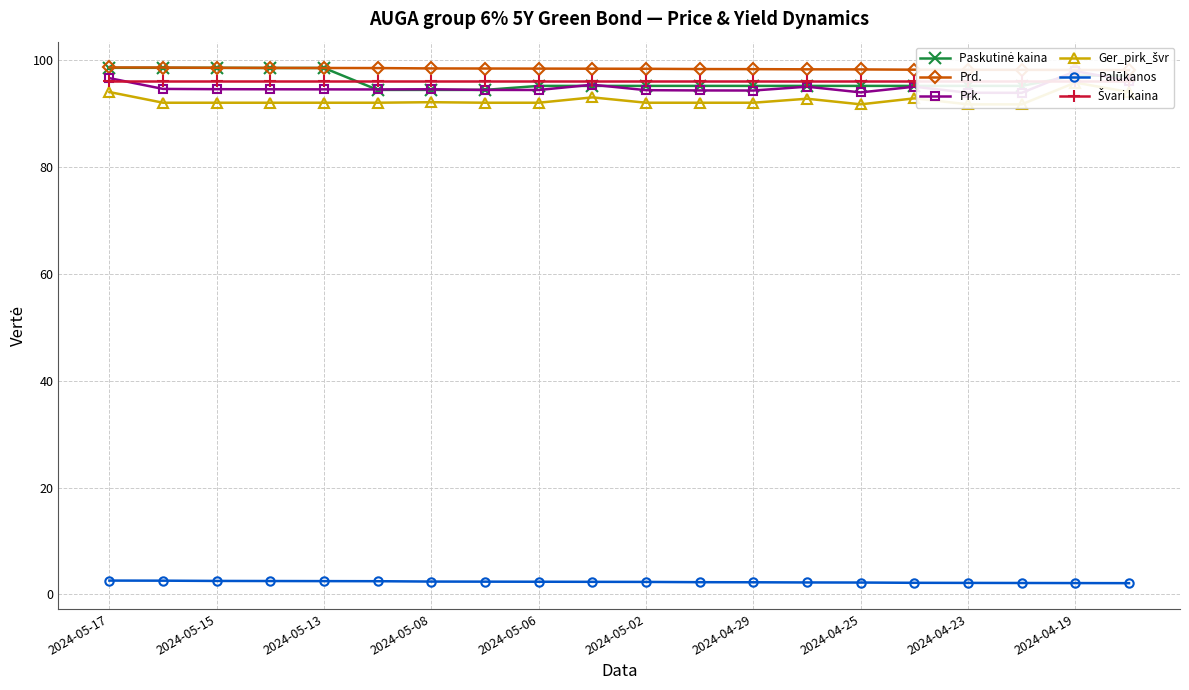

How many values in the Ger_pirk_švr series are below 92?

3